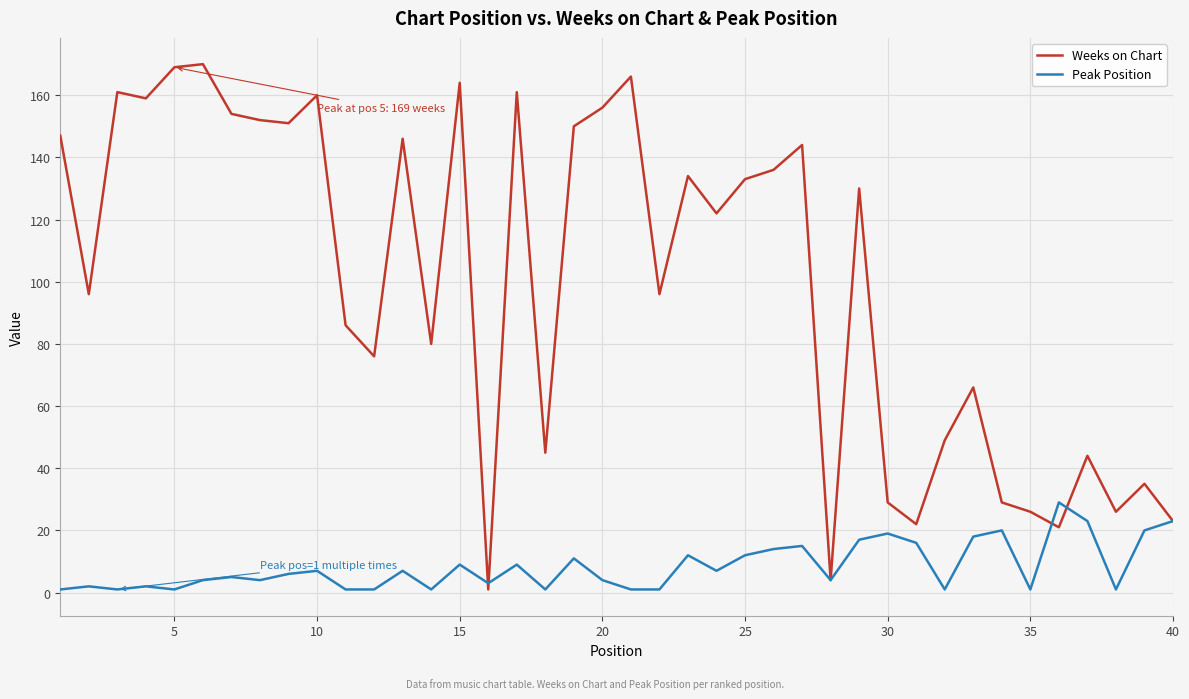

Reading right to left, what are all the values shown in this chart?

Weeks on Chart: 23	35	26	44	21	26	29	66	49	22	29	130	4	144	136	133	122	134	96	166	156	150	45	161	1	164	80	146	76	86	160	151	152	154	170	169	159	161	96	147
Peak Position: 23	20	1	23	29	1	20	18	1	16	19	17	4	15	14	12	7	12	1	1	4	11	1	9	3	9	1	7	1	1	7	6	4	5	4	1	2	1	2	1